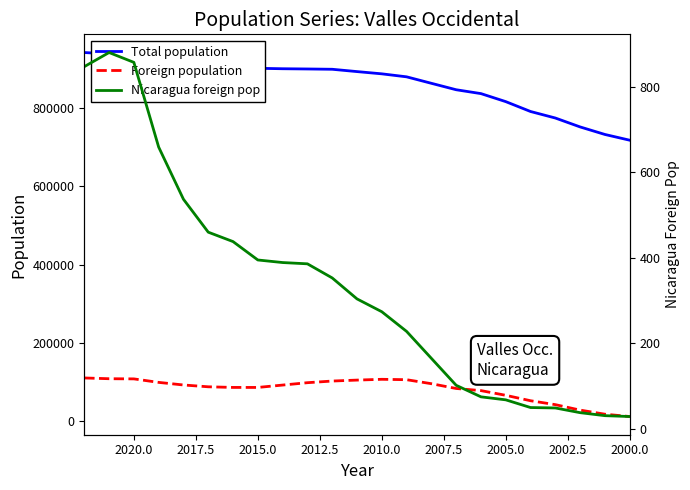

Reading left to right, what are all the values shown in this chart?

Total population: 940881	937422	937508	925237	917905	910031	904240	900661	899532	898921	898173	892260	886530	878893	862368	845942	836077	815628	790432	773800	751049	731844	717181
Foreign population: 110621	108678	108265	99345	92714	88079	86483	86439	92497	98547	102762	105180	107203	106183	95976	83790	78346	66358	52507	42543	28625	18143	12242
Nicaragua foreign pop: 847	880	857	659	537	460	438	395	389	386	353	304	274	228	165	102	75	68	50	49	38	31	29